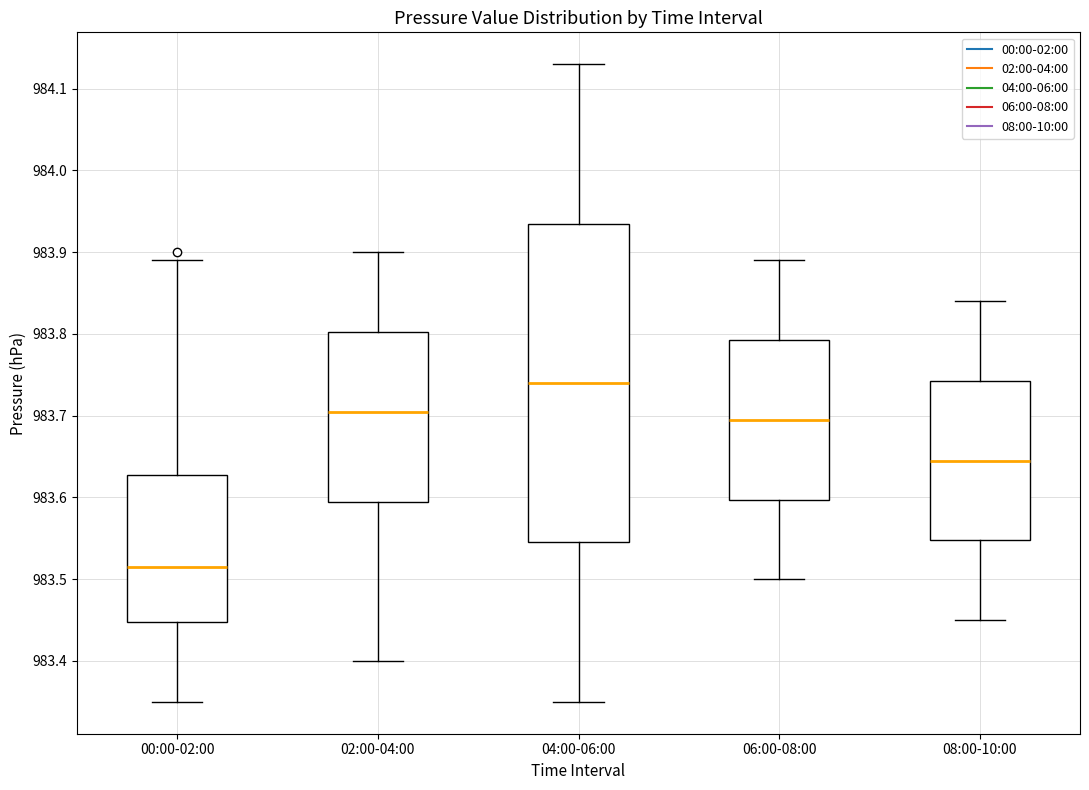

Which box is the tallest, from its lower edge to its upper edge?

04:00-06:00